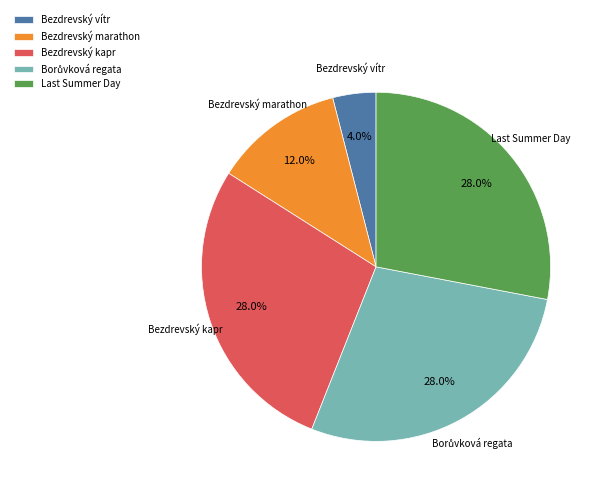

Is the sum of Bezdrevský kapr and Bezdrevský marathon greater than half?

No